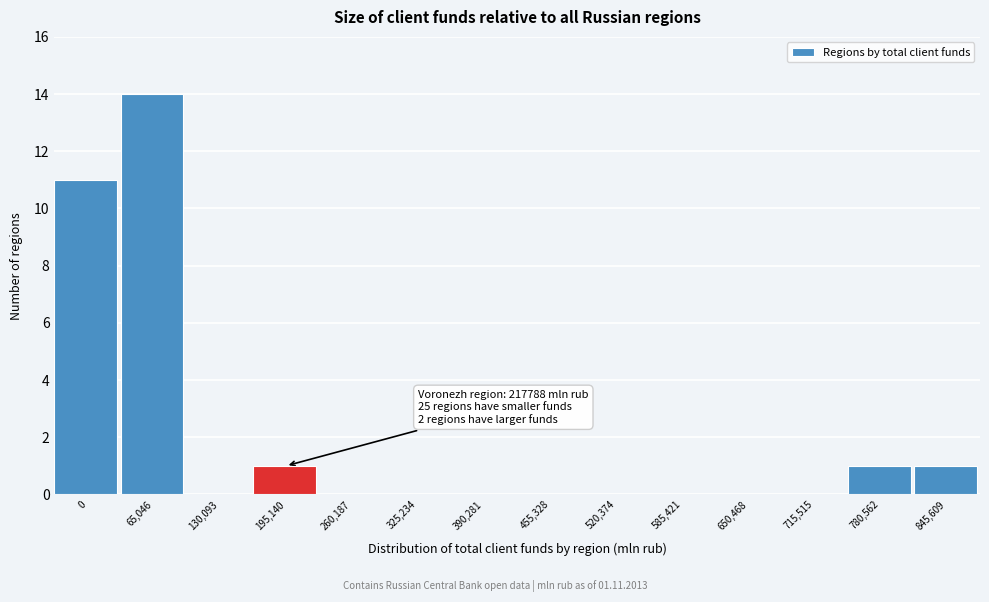

Reading left to right, what are all the values shown in this chart?

0=11	65,046=14	130,093=0	195,140=1	260,187=0	325,234=0	390,281=0	455,328=0	520,374=0	585,421=0	650,468=0	715,515=0	780,562=1	845,609=1